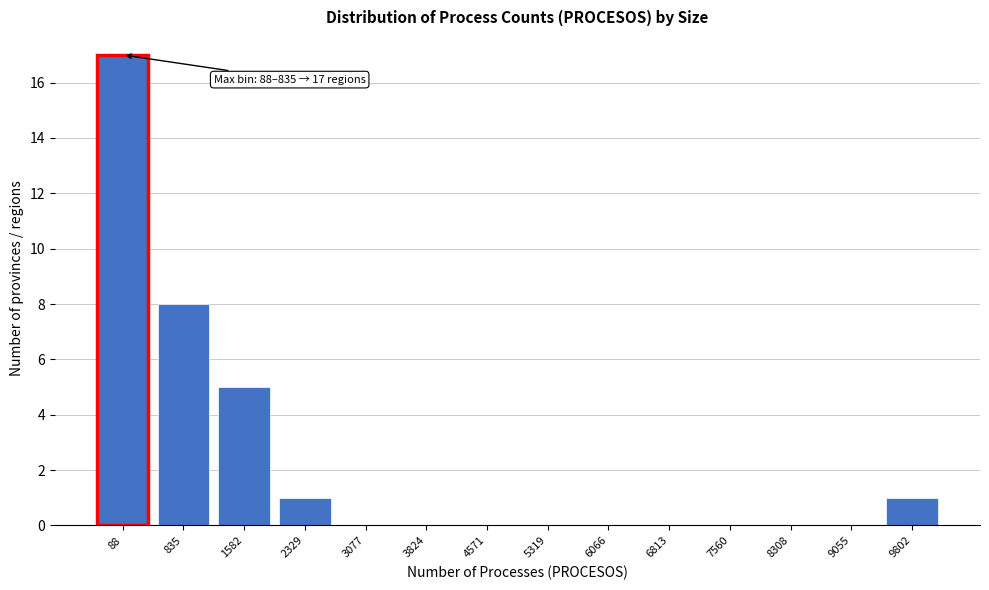

Reading left to right, extract all data points from this chart.

88=17	835=8	1582=5	2329=1	3077=0	3824=0	4571=0	5319=0	6066=0	6813=0	7560=0	8308=0	9055=0	9802=1